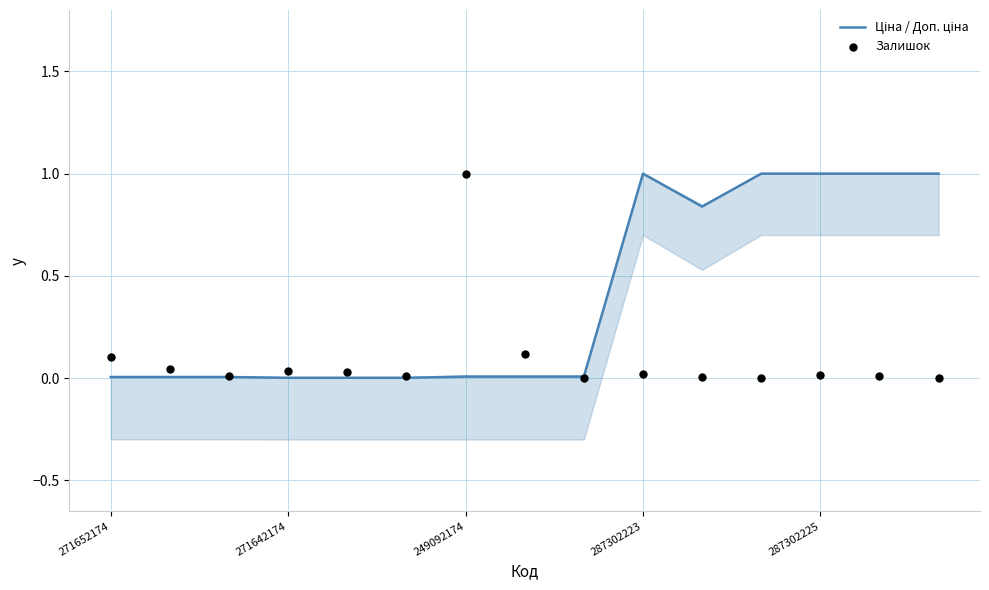

Which series has the largest total across all categories?

Ціна / Доп. ціна